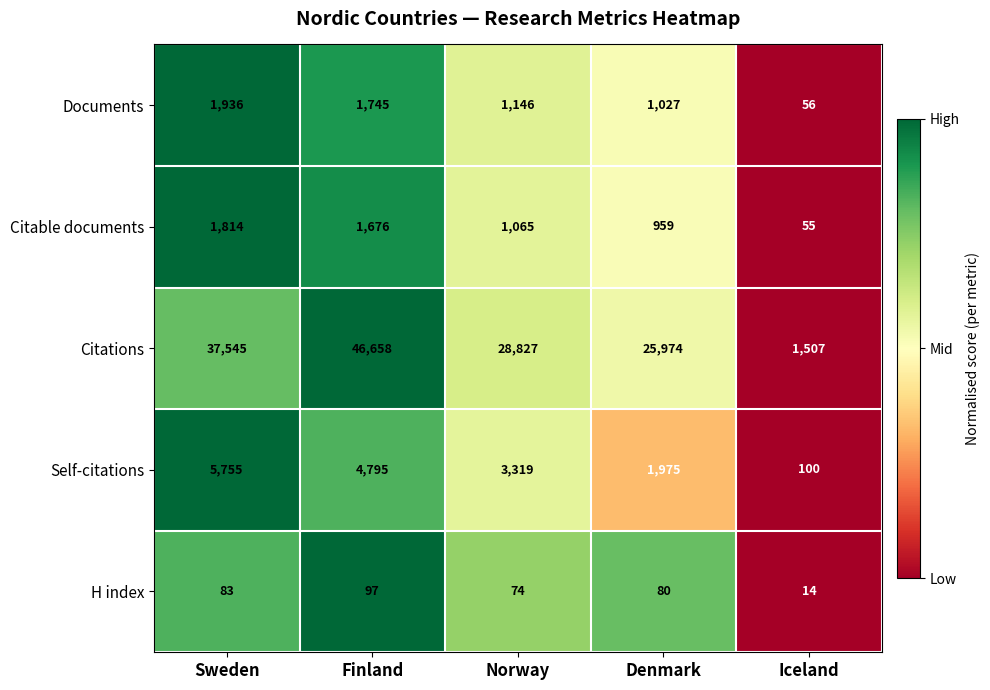

What is the difference between the highest and lowest values at Sweden?

37462